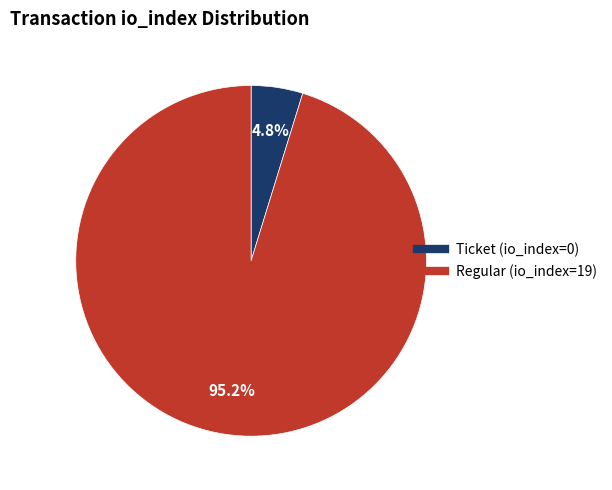

Does any single category account for the majority?

Yes